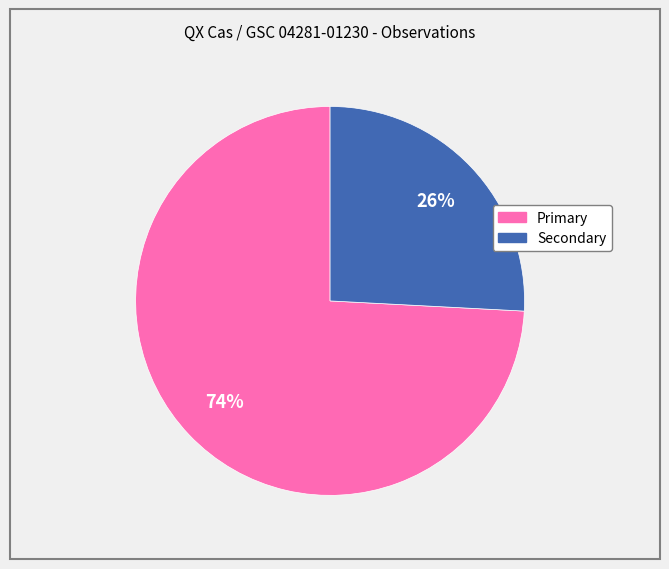

The Primary slice represents 80% of the pie. True or false?

False